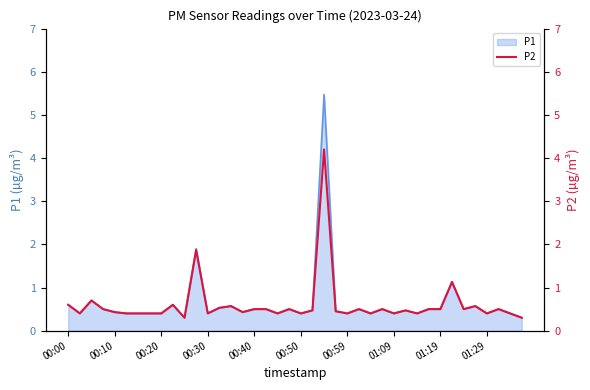

Is it true that the value at 11 is 1.9?

True